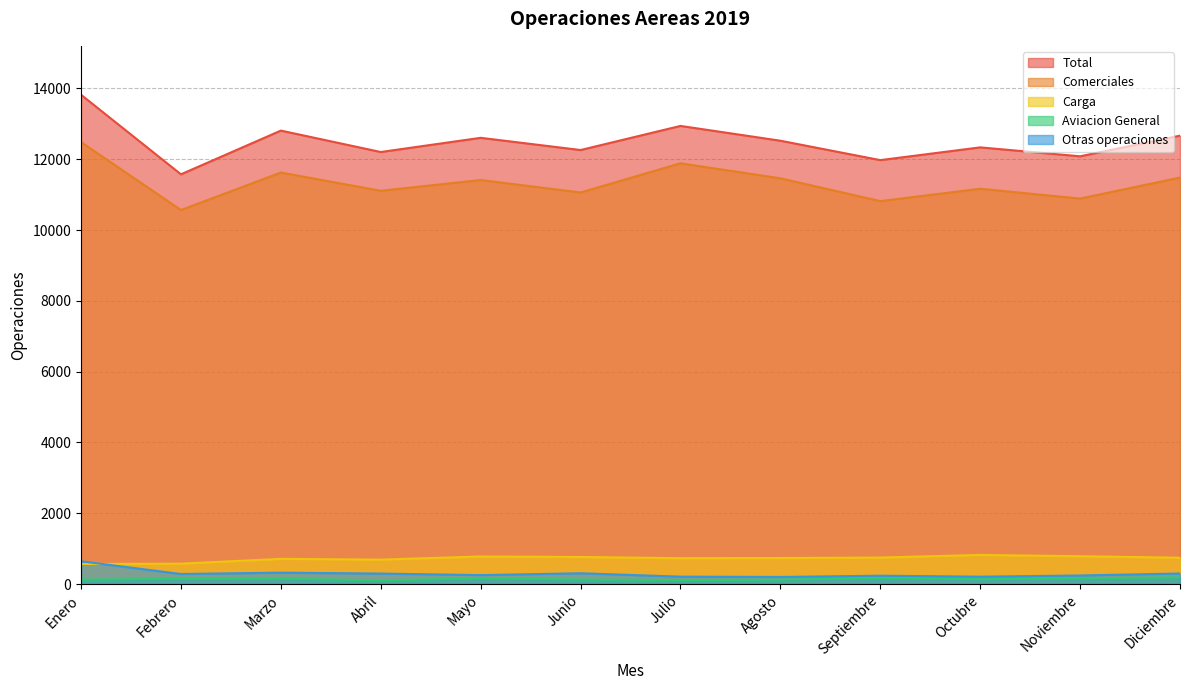

Between Noviembre and Julio, which is larger?

Julio